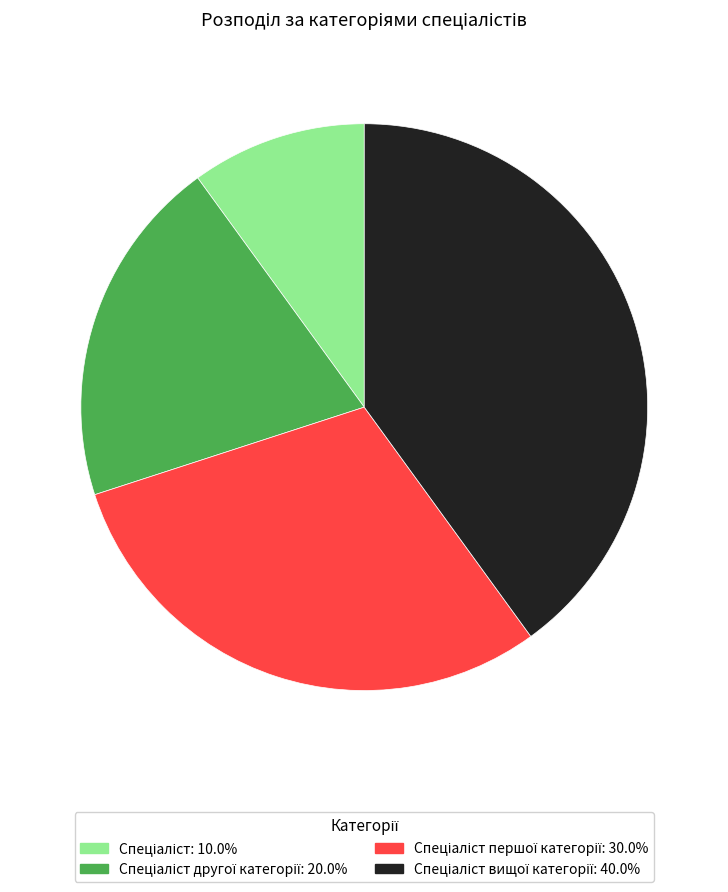

Does any single category account for the majority?

No